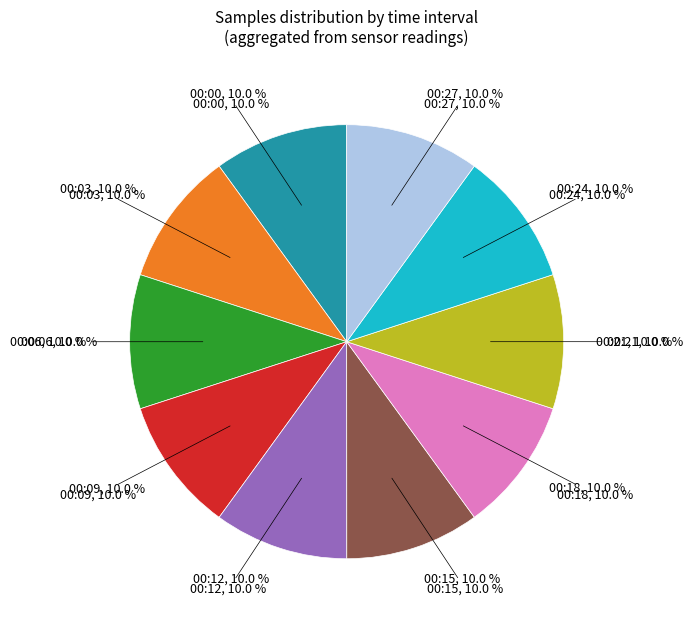

Do 00:12 and 00:18 together represent more than half of the pie?

No